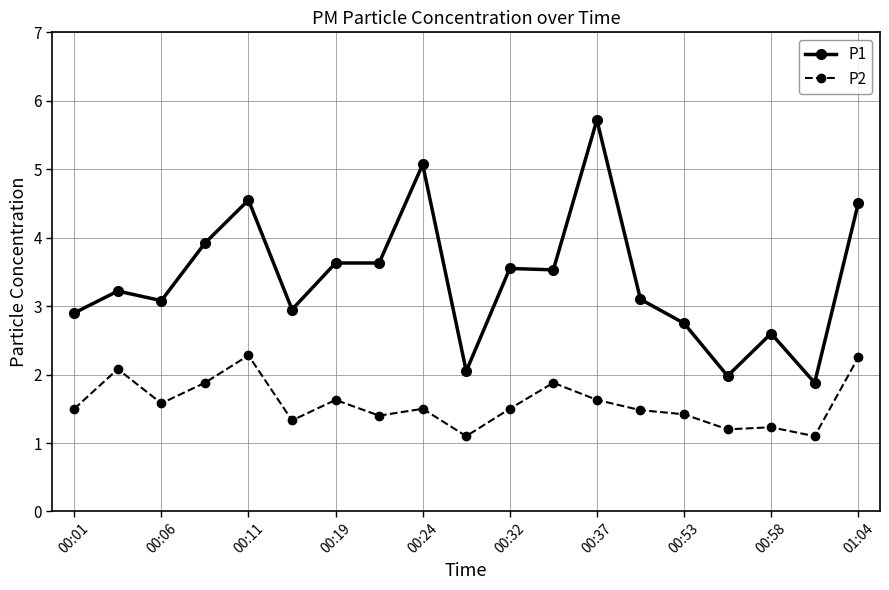

What is the lowest value of the P1 series?

1.9